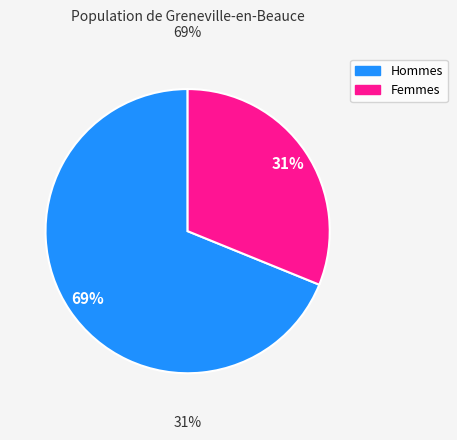

What percentage is NOT represented by 7?

92.9%